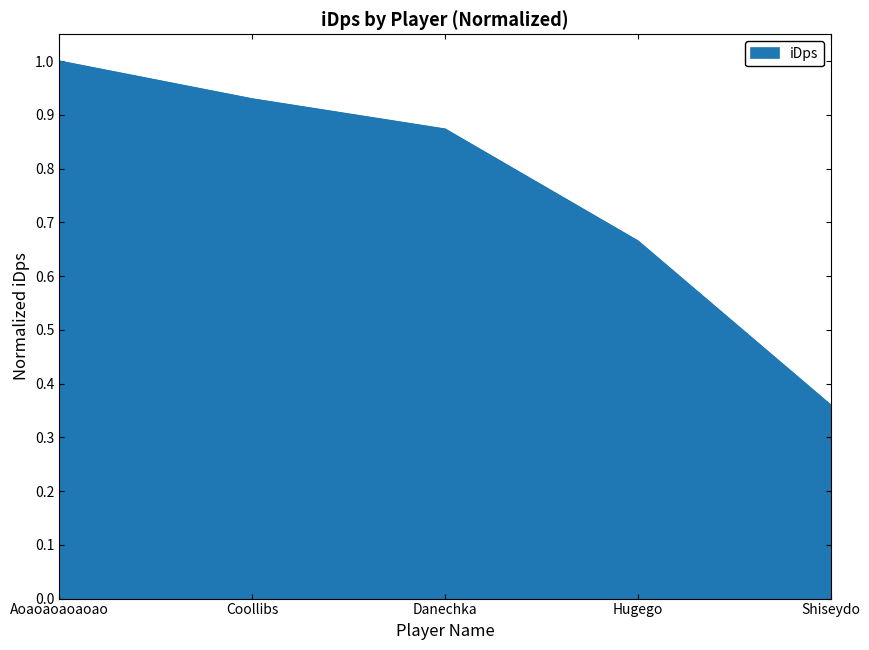

Does the chart have visible grid lines?

No